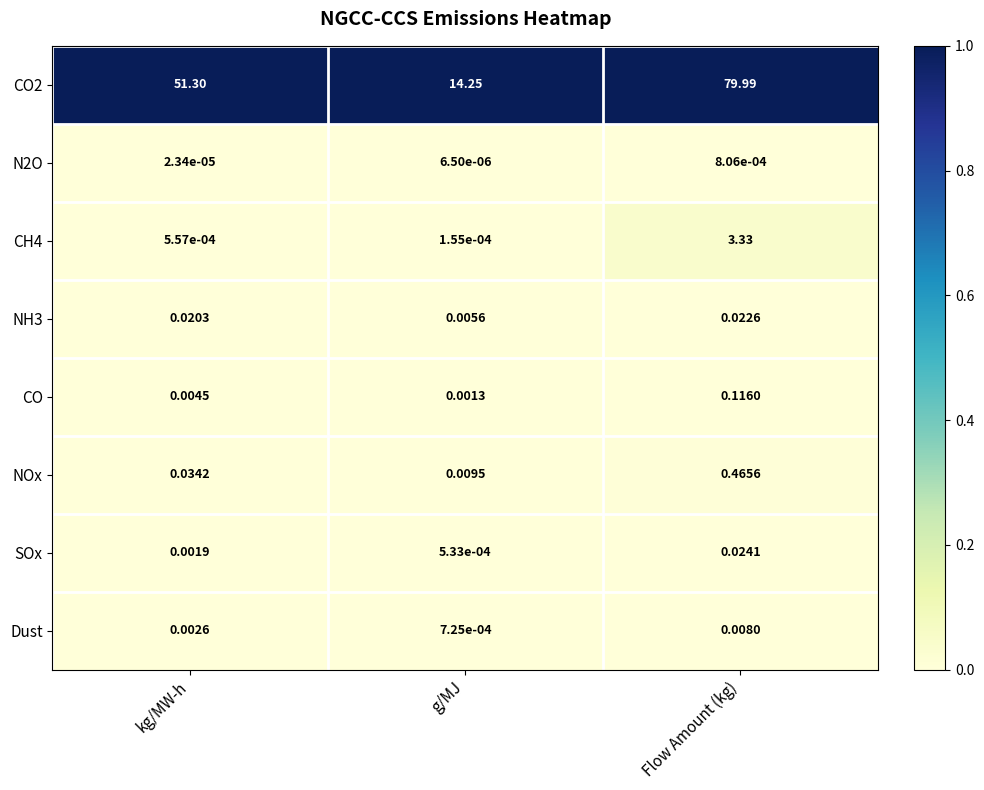

Which series changed the most between kg/MW-h and Flow Amount (kg)?

CO2